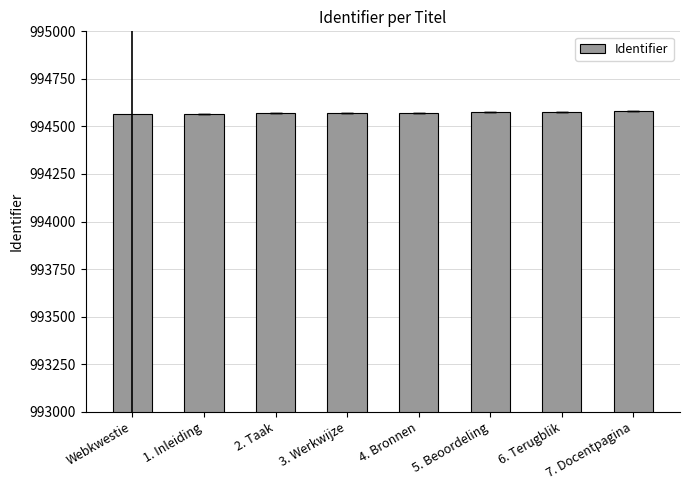

What is the smallest value displayed?

994563